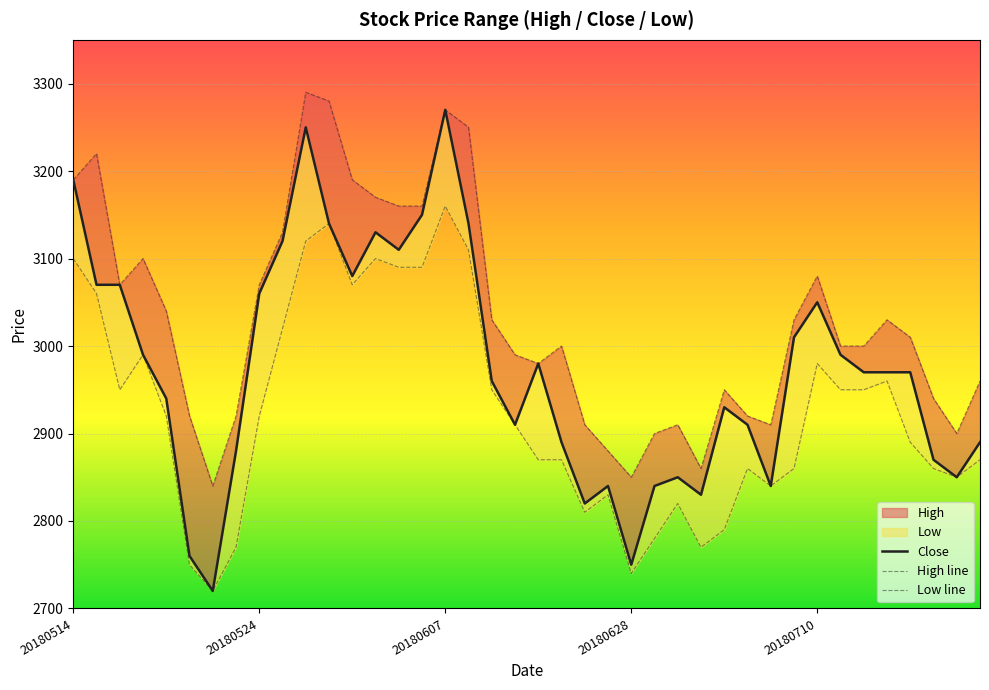

Is the value of Close at 10 greater than the value of High line at 32?

Yes